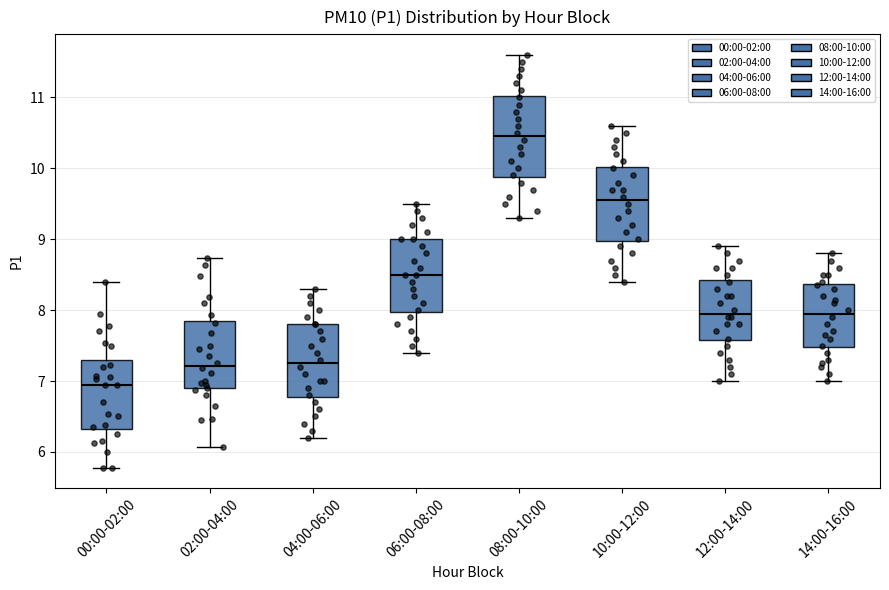

Reading left to right, transcribe this box plot: for each box, give where its median line is, the range the box spans, and where its two whiskers end, as read against the y-axis. The values are not printed on the chart, so give them approximately, as read against the axis.

00:00-02:00: median 7.0, box 6.3 to 7.3, whiskers 5.8 to 8.4
02:00-04:00: median 7.2, box 6.9 to 7.8, whiskers 6.1 to 8.7
04:00-06:00: median 7.3, box 6.8 to 7.8, whiskers 6.2 to 8.3
06:00-08:00: median 8.5, box 8.0 to 9.0, whiskers 7.4 to 9.5
08:00-10:00: median 10.5, box 9.9 to 11.0, whiskers 9.3 to 11.6
10:00-12:00: median 9.6, box 9.0 to 10.0, whiskers 8.4 to 10.6
12:00-14:00: median 8.0, box 7.6 to 8.4, whiskers 7.0 to 8.9
14:00-16:00: median 8.0, box 7.5 to 8.4, whiskers 7.0 to 8.8